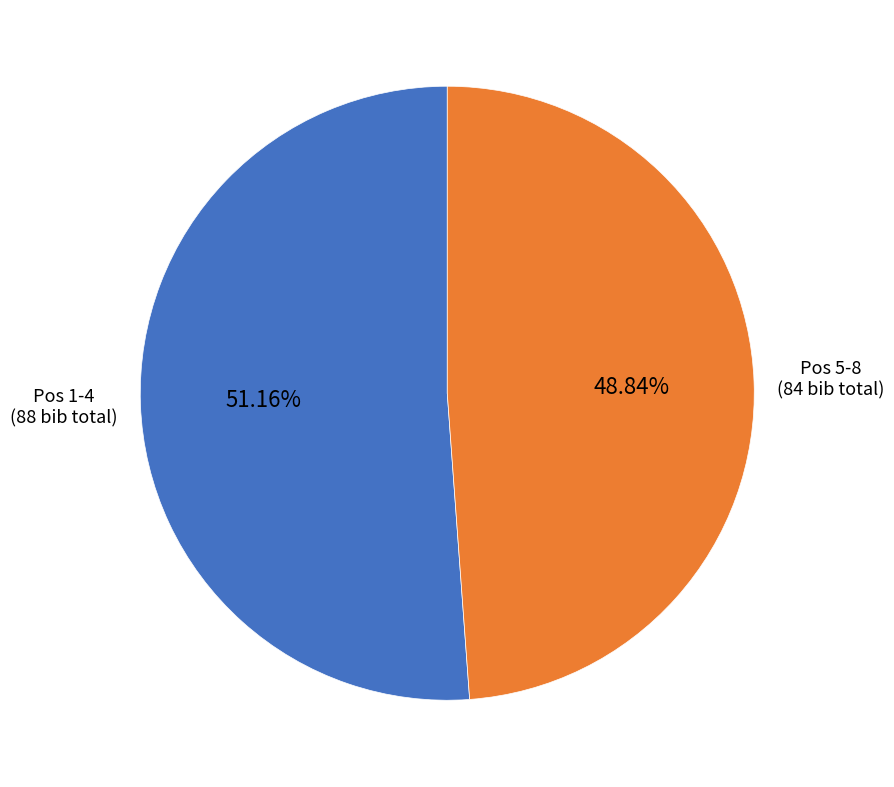

Is there any slice that represents more than half of the pie?

Yes